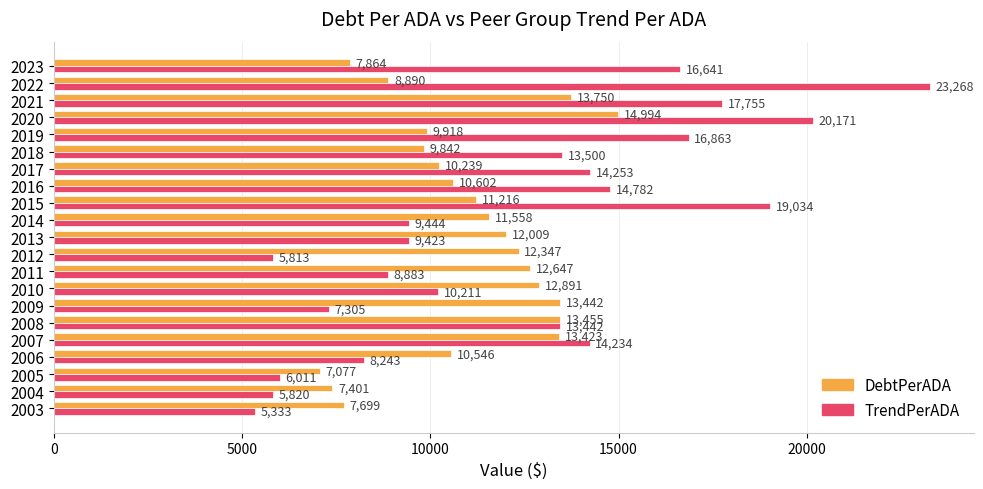

Rank the series by their maximum value, from lowest to highest.

DebtPerADA, TrendPerADA